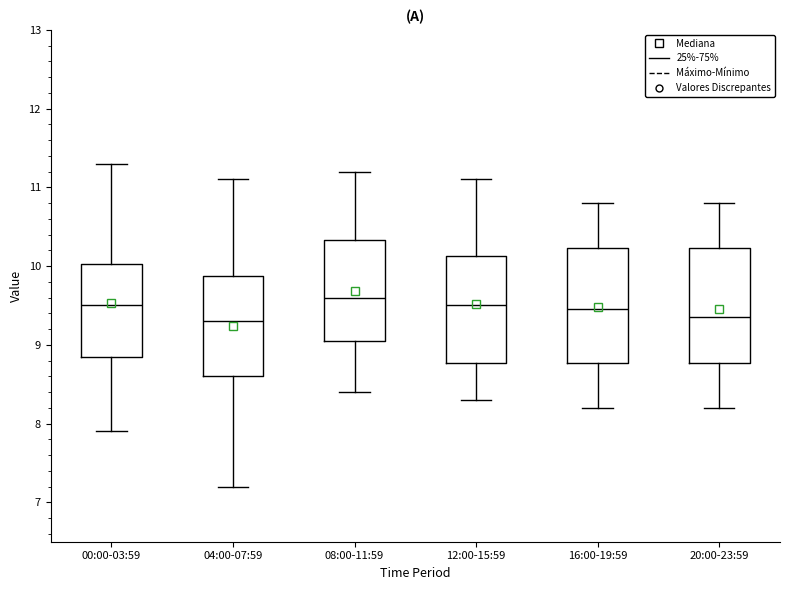

Where is the lower edge of the box for 16:00-19:59 on the y-axis? The values are not printed on the chart, so give them approximately, as read against the axis.

8.8